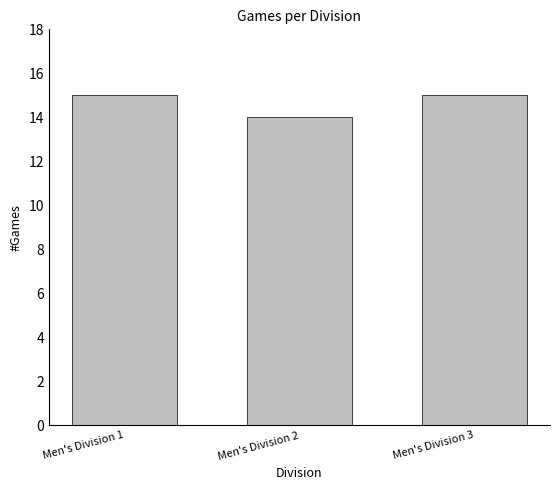

What is the maximum value shown in the chart?

15